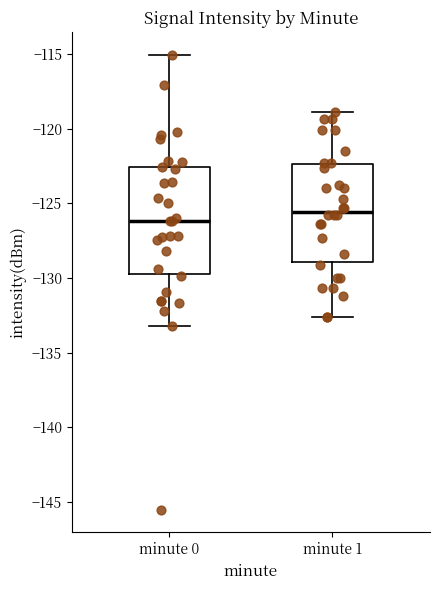

Where does the upper whisker of the box for minute 1 end on the y-axis? The values are not printed on the chart, so give them approximately, as read against the axis.

-119.0